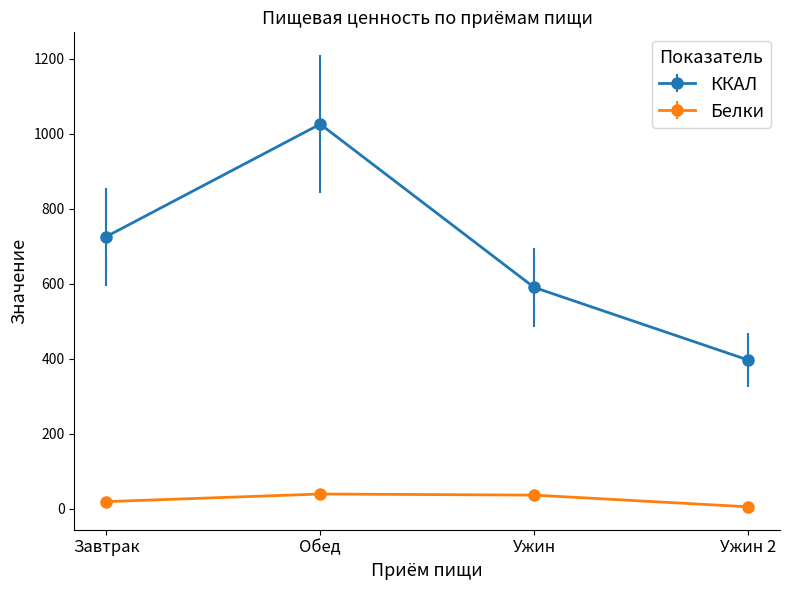

What is the difference between the maximum and minimum values in the Белки series?

34.1